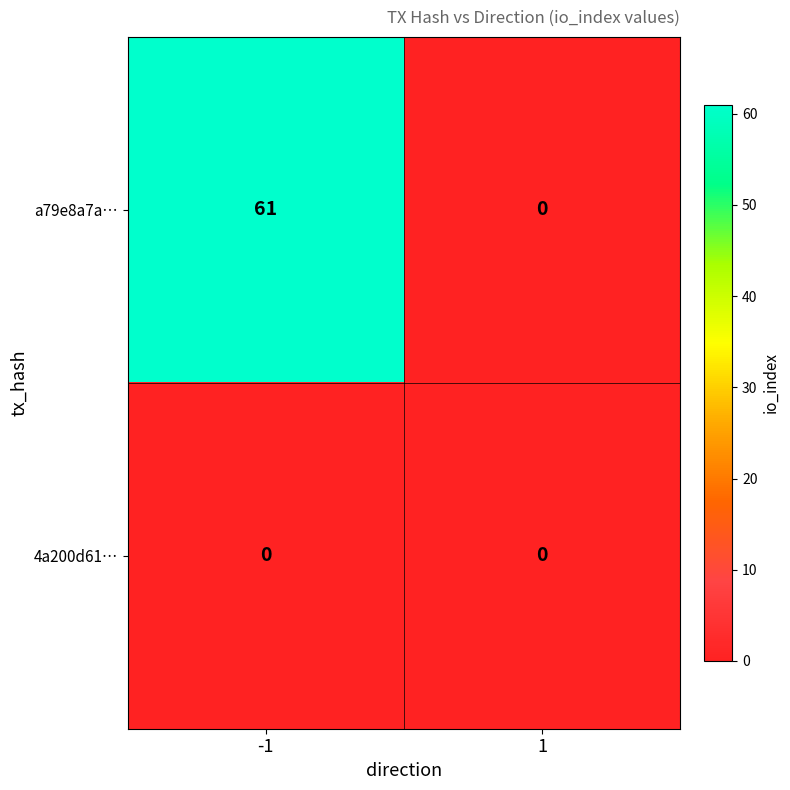

Which series has the widest spread of values?

a79e8a7a…